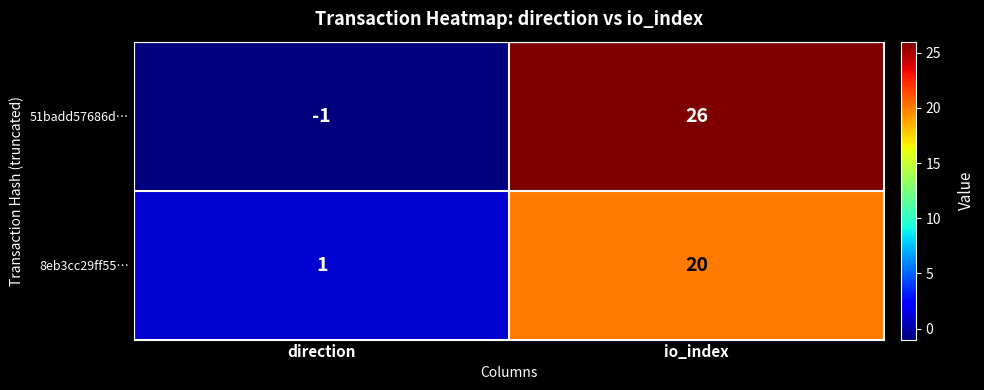

Reading right to left, list all the values displayed in this chart.

51badd57686d…: io_index=26	direction=-1
8eb3cc29ff55…: io_index=20	direction=1